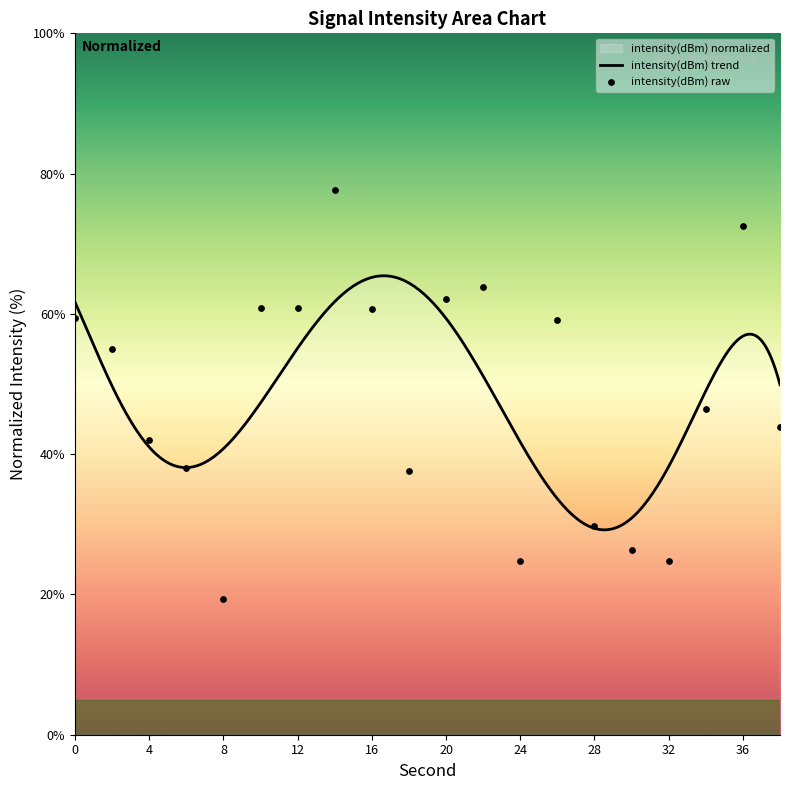

What is the change in value from 8 to 20?

+42.7